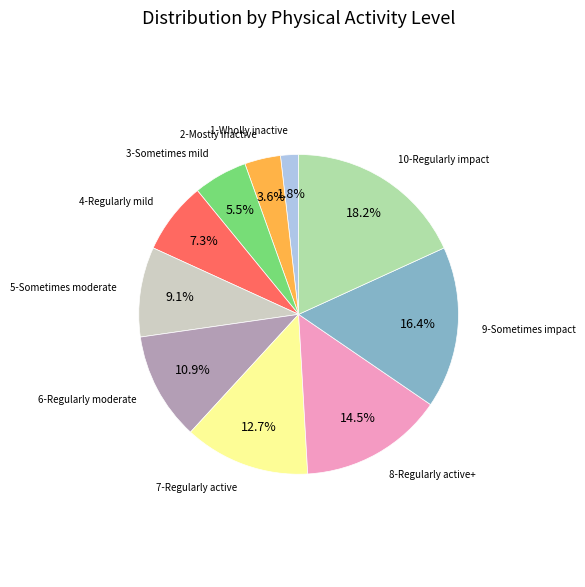

Does any single category account for the majority?

No